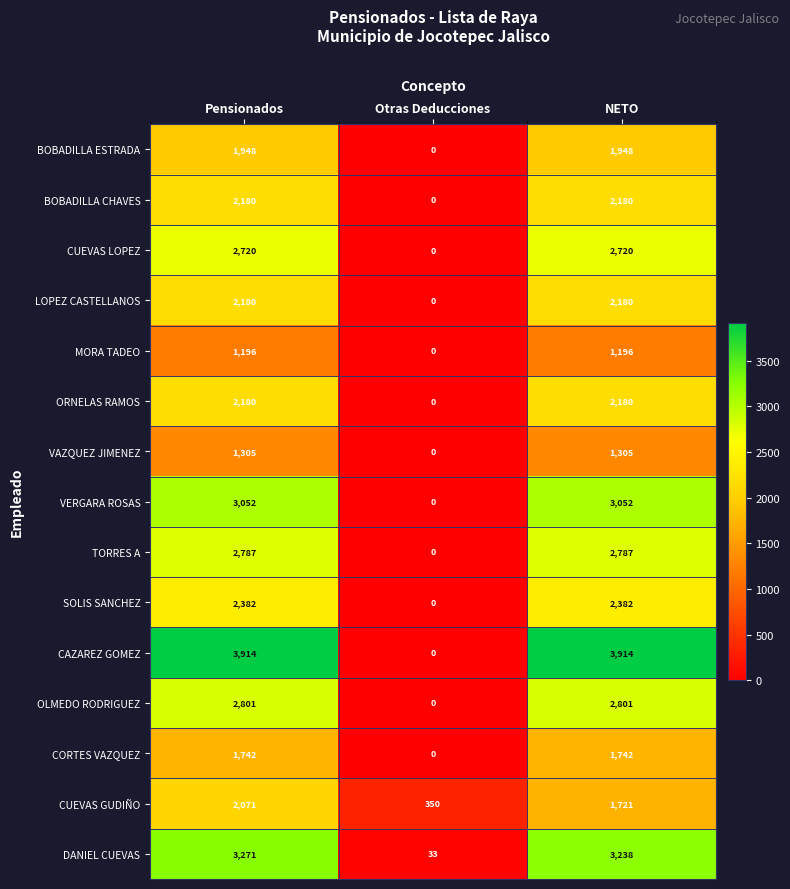

What is the average value of the CUEVAS GUDIÑO series?

1381